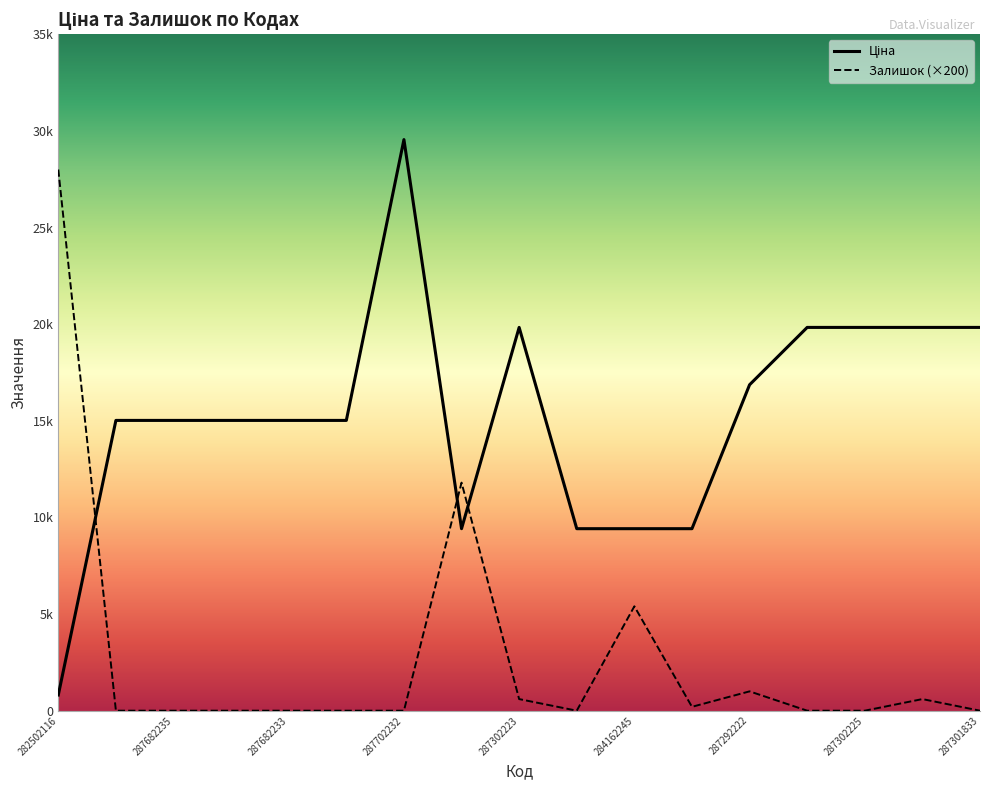

List the labels in order of Ціна value, largest first.

287702232, 287302223, 287302226, 287302225, 287302224, 287301833, 287292222, 287682236, 287682235, 287682234, 287682233, 287682231, 284162248, 284162246, 284162245, 284162244, 282502116